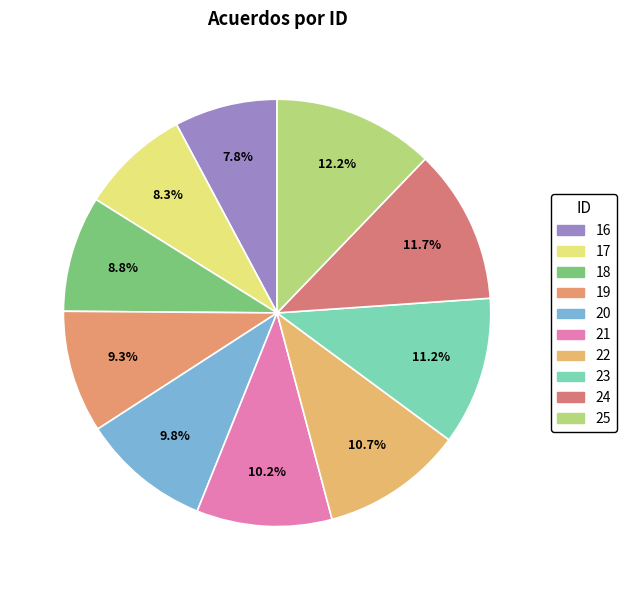

What portion of the pie excludes 20?

90.2%